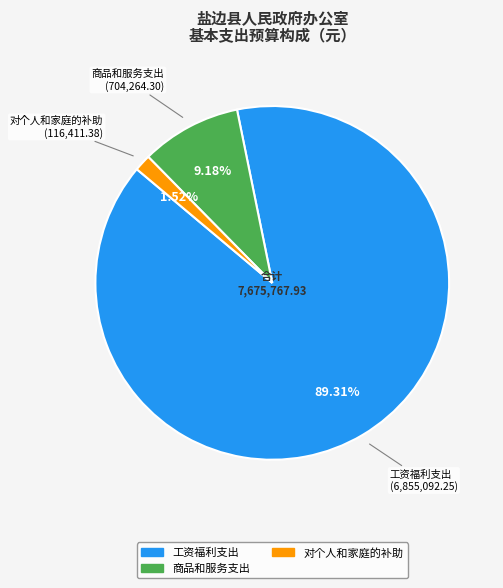

What is the ratio of the value at 工资福利支出 to the value at 商品和服务支出?

9.7